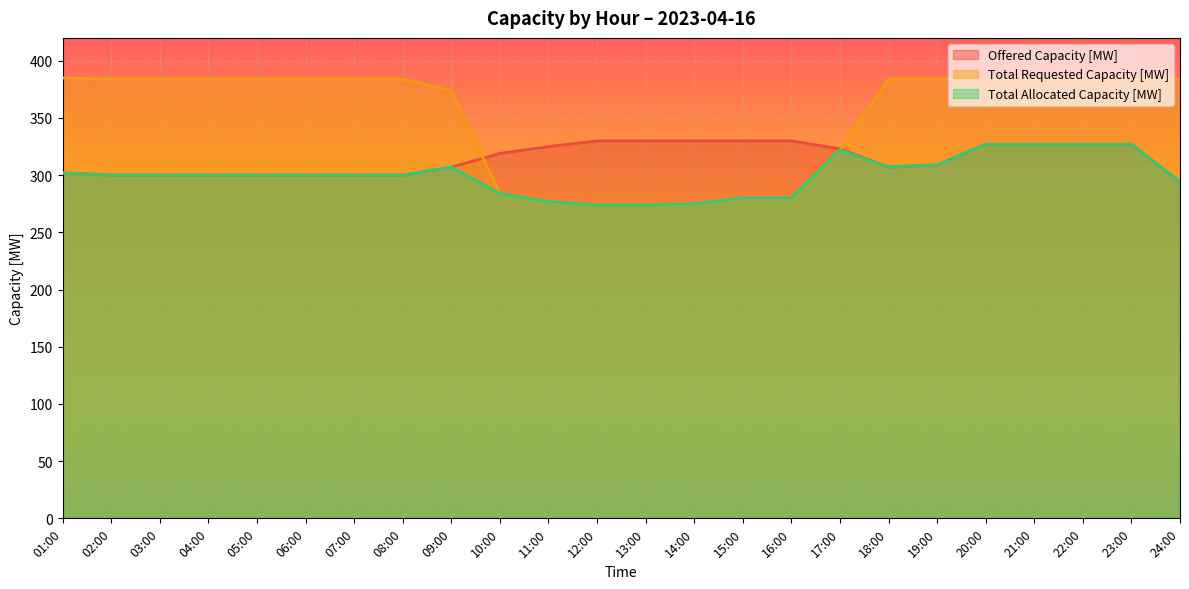

What value does the Offered Capacity [MW] series have at 07:00?

300